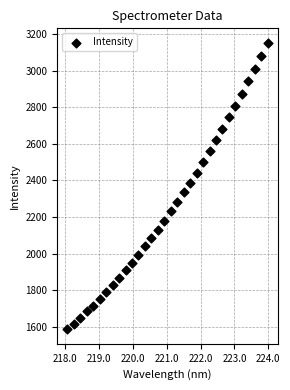

What is the range of X values (max minus min)?

5.9